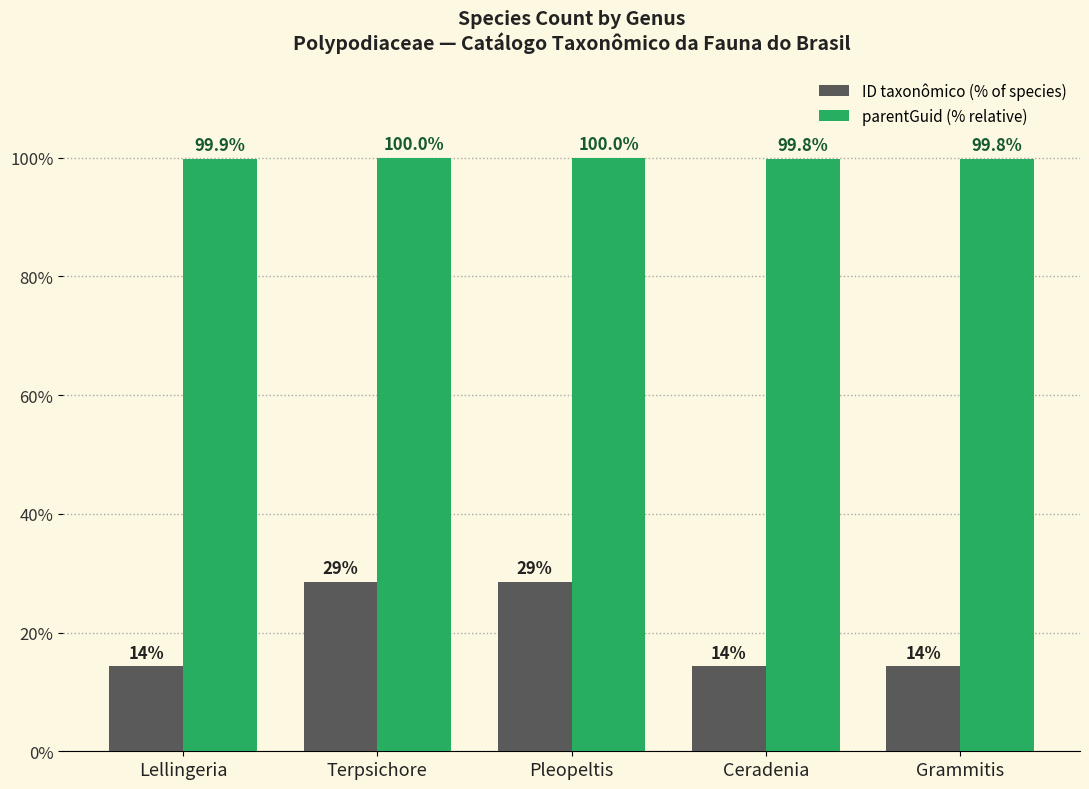

How many bars are there in each group?

2